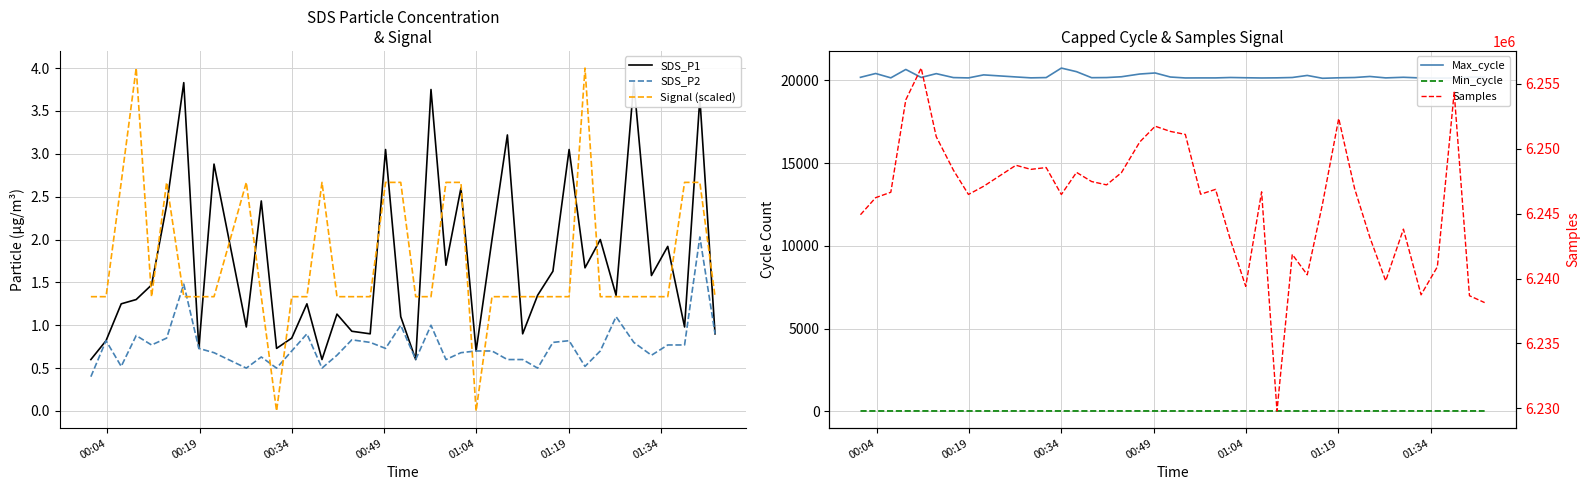

True or false: SDS_P2 and Samples intersect in this chart.

False